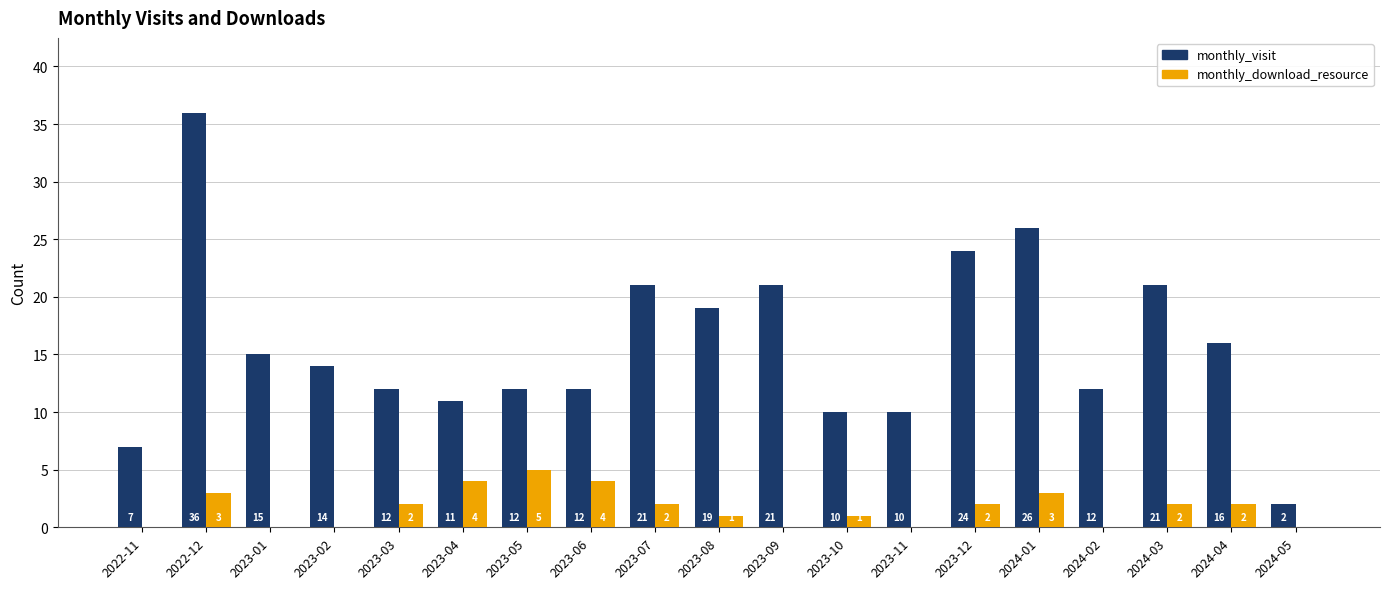

What is the sum of the monthly_visit values at 2024-02 and 2023-12?

36